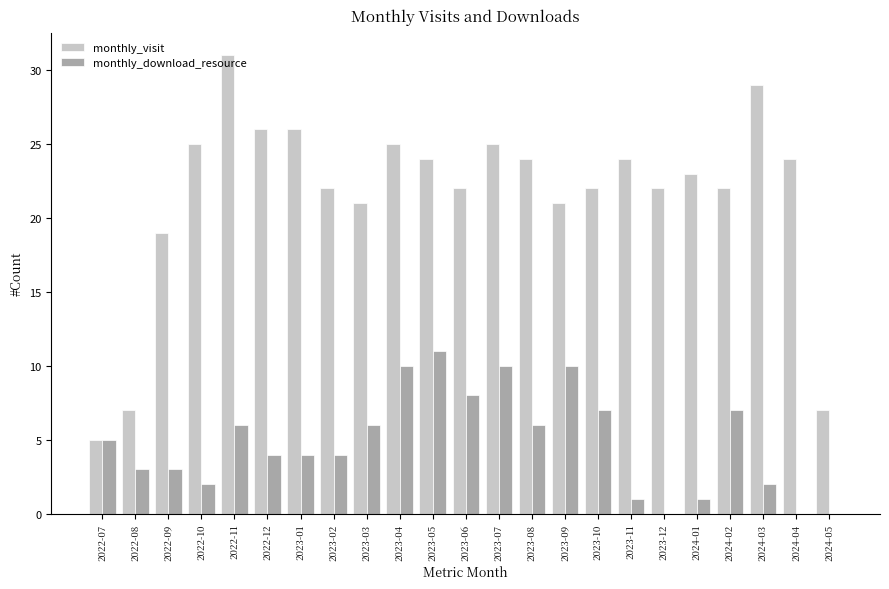

Between 2022-12 and 2024-04, which series saw the biggest shift?

monthly_download_resource